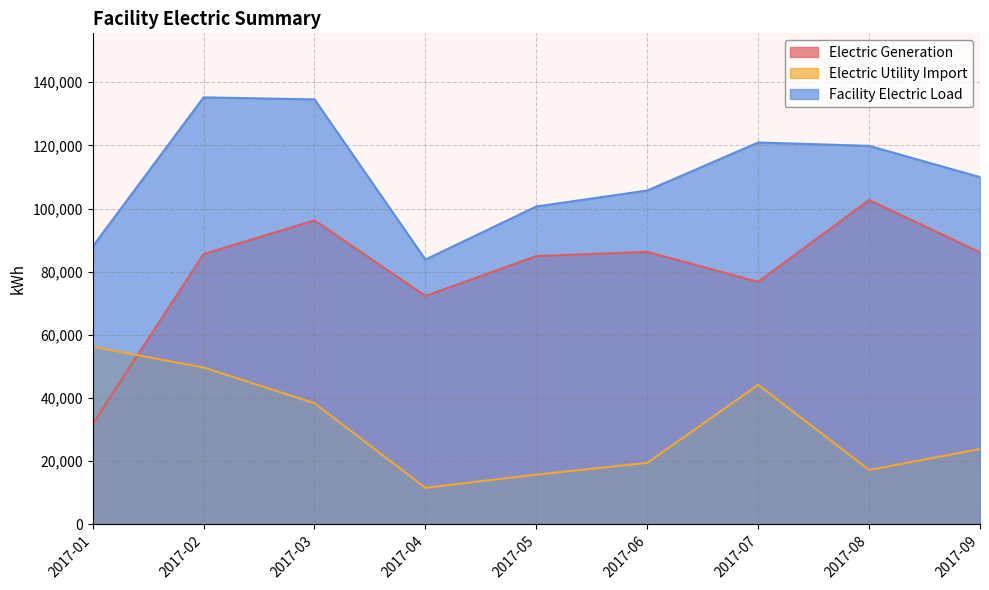

True or false: Electric Utility Import and Facility Electric Load cross at least once.

False